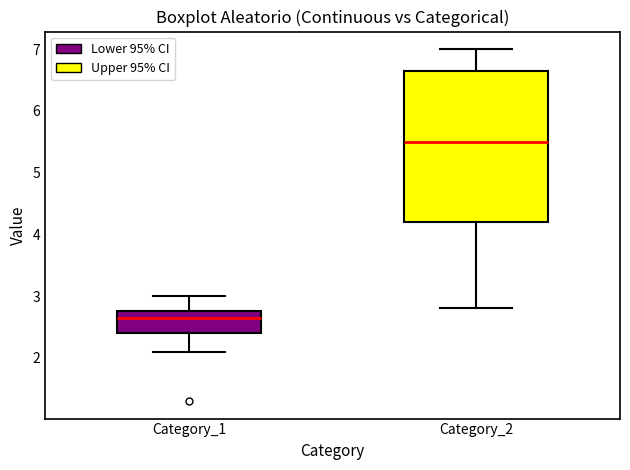

Comparing the boxes themselves (not the whiskers), which one is the tallest?

Category_2